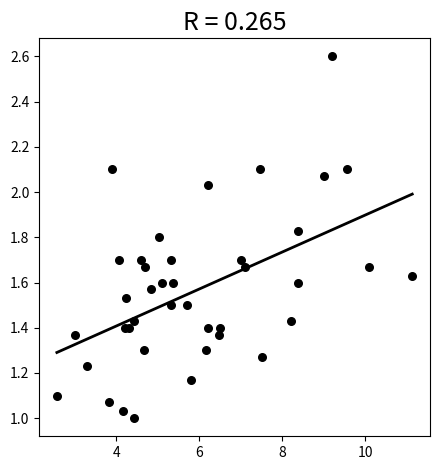

What is the range of X values (max minus min)?

8.6